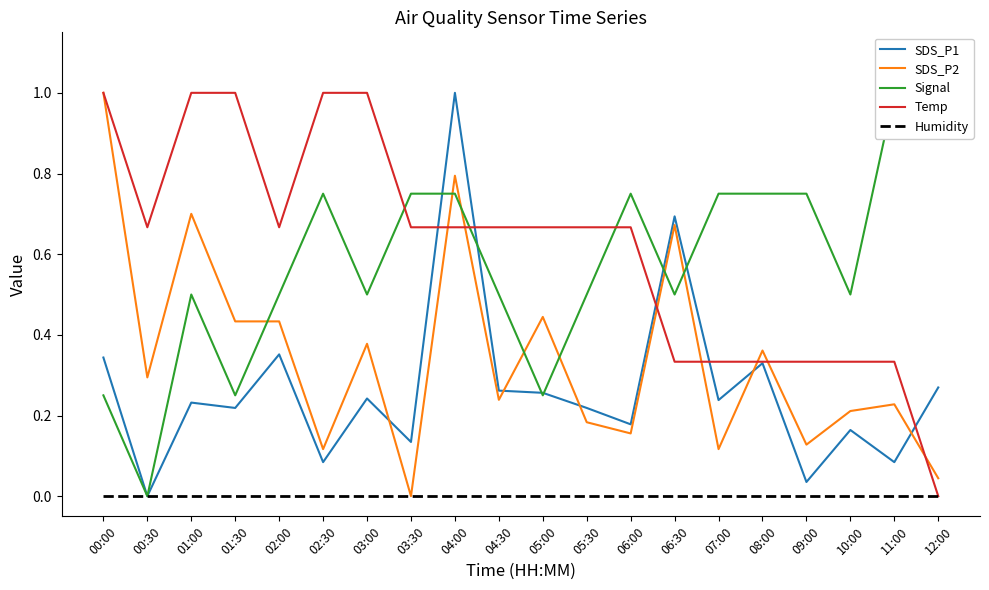

How many values in the Temp series exceed 0?

19